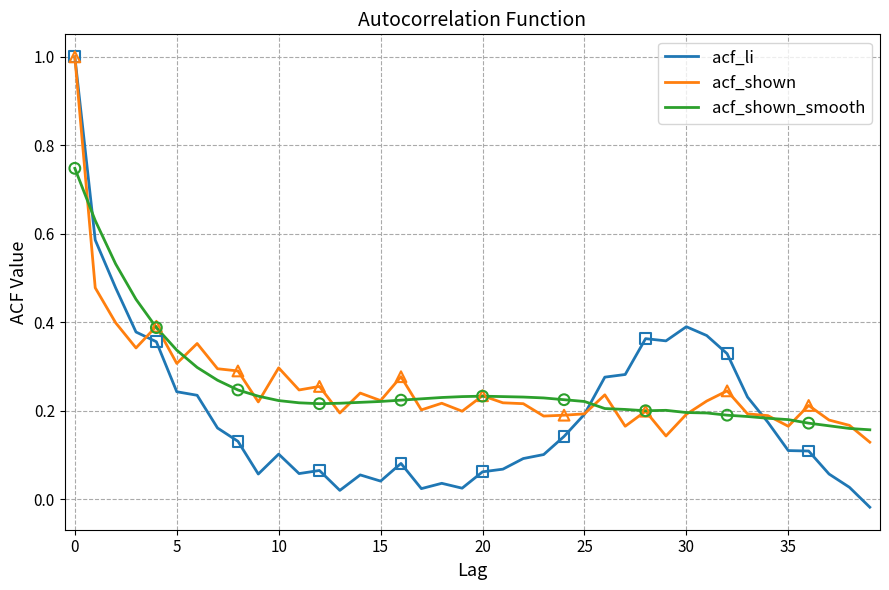

What is the greatest value displayed?

1.0